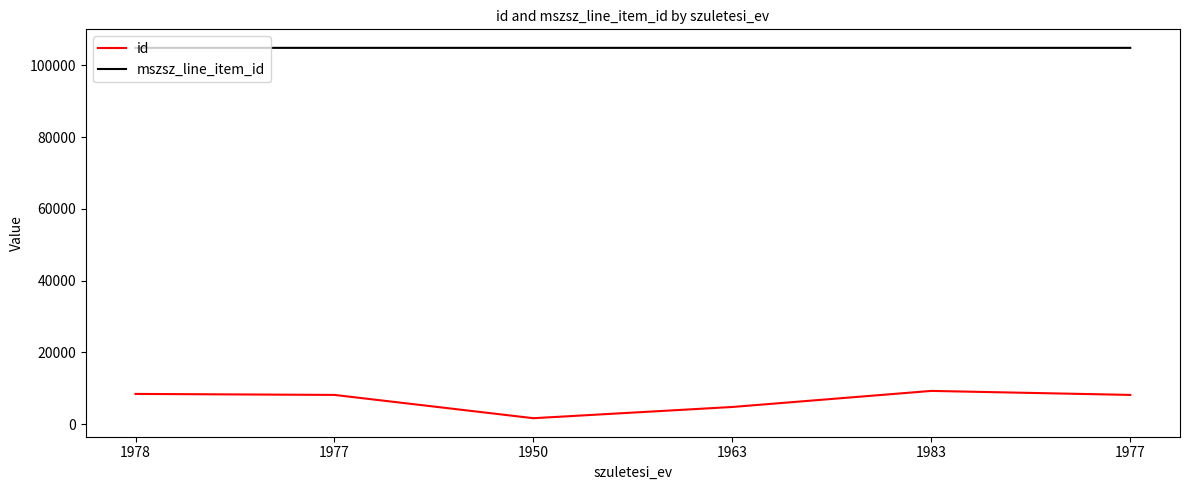

What are all the series names shown in the legend?

id, mszsz_line_item_id